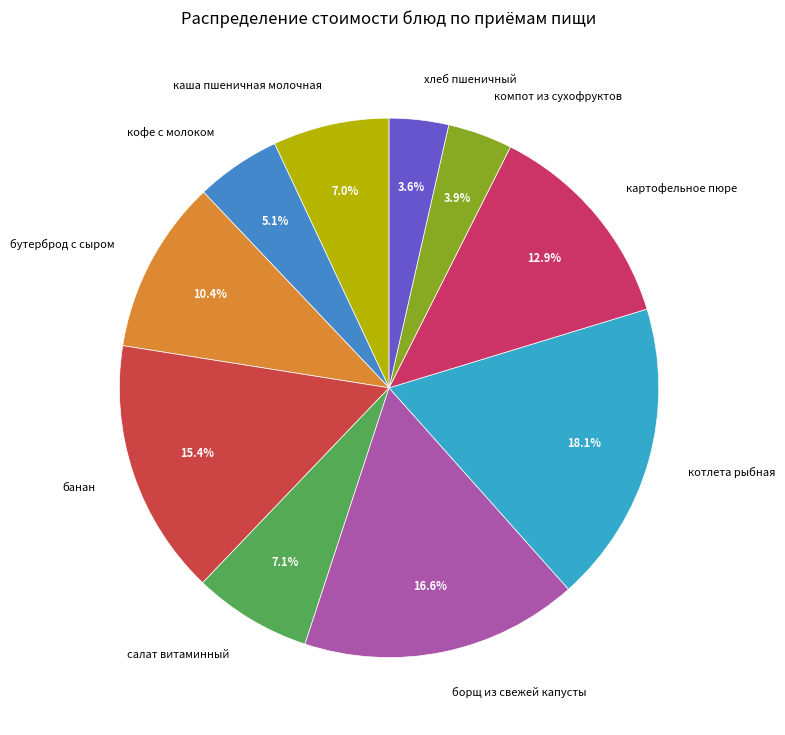

Does any single category account for the majority?

No